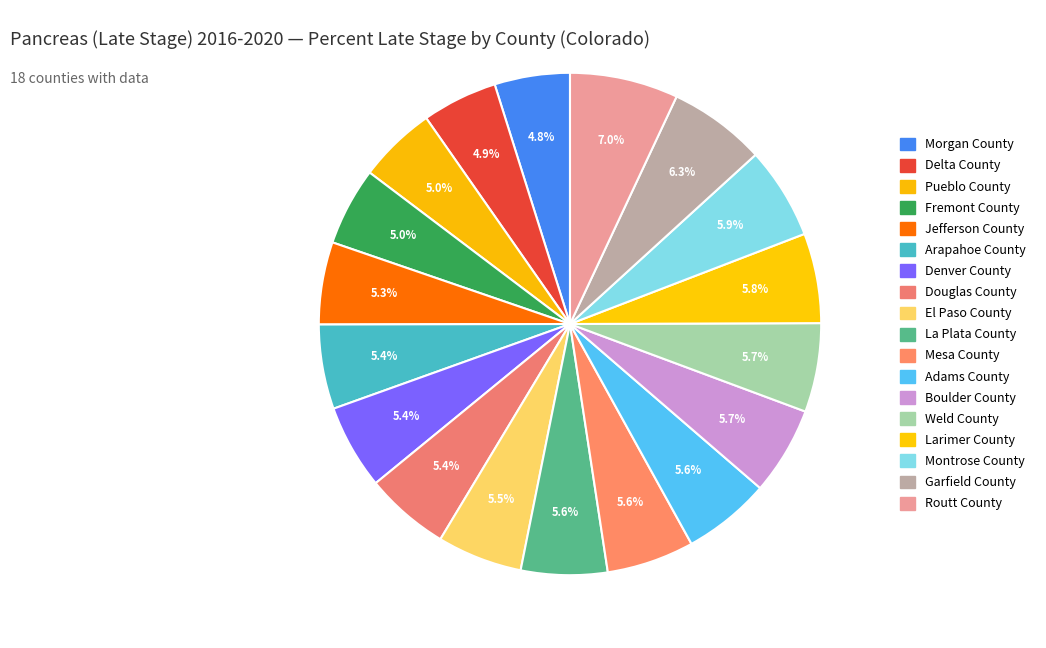

What percentage is NOT represented by Pueblo County?

95.0%